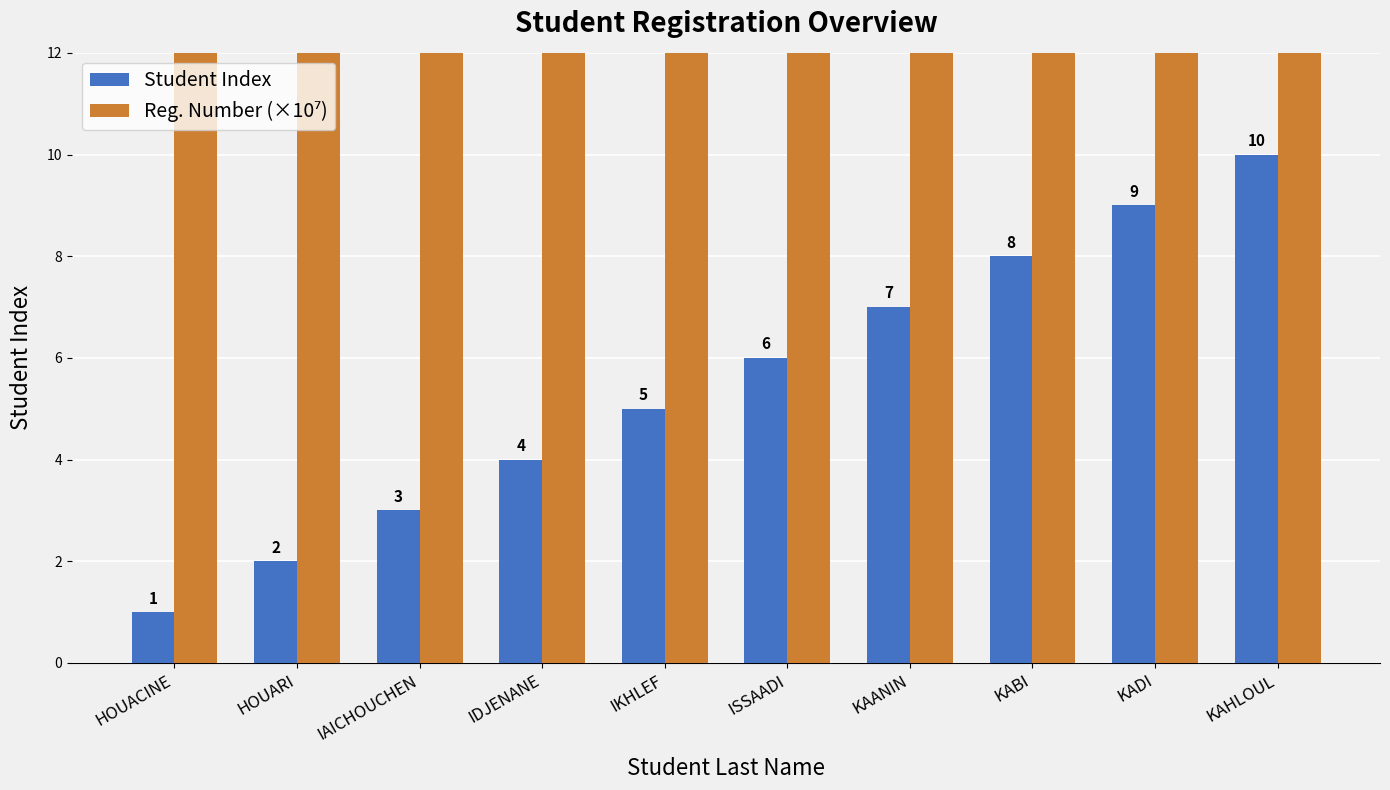

Where does the Student Index series first go above 6?

KAANIN